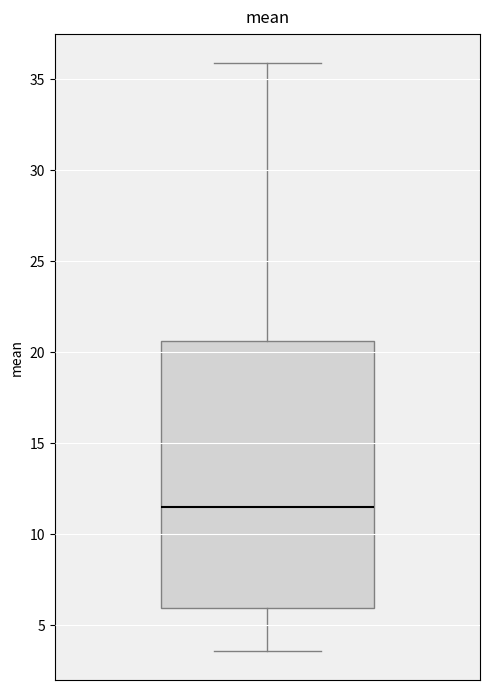

Where does the median line of the box sit on the y-axis? The values are not printed on the chart, so give them approximately, as read against the axis.

11.5